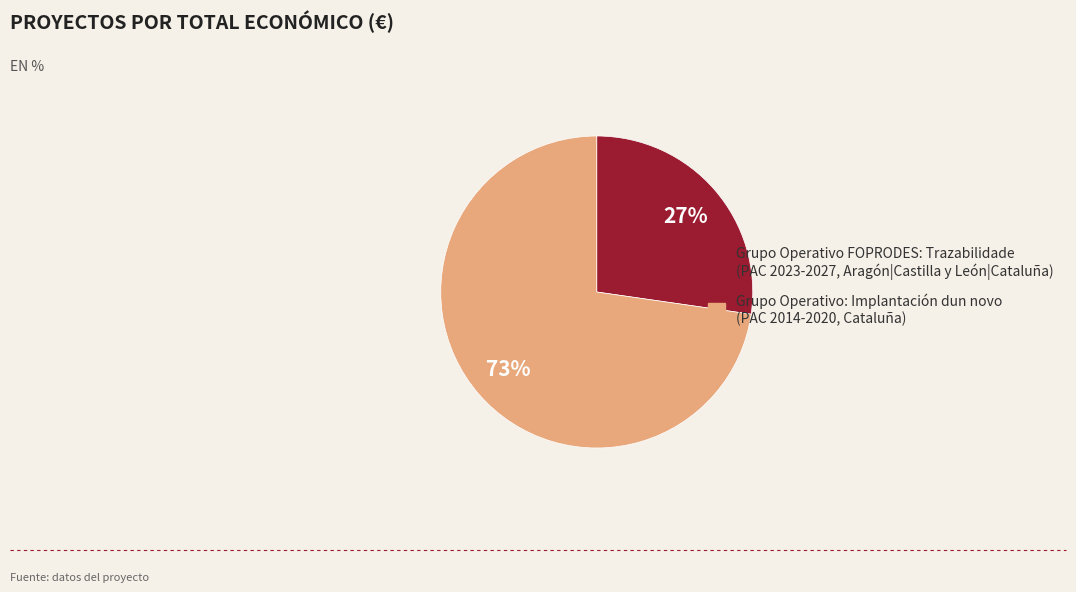

Which category has the smallest portion of the pie?

Grupo Operativo FOPRODES: Trazabilidade